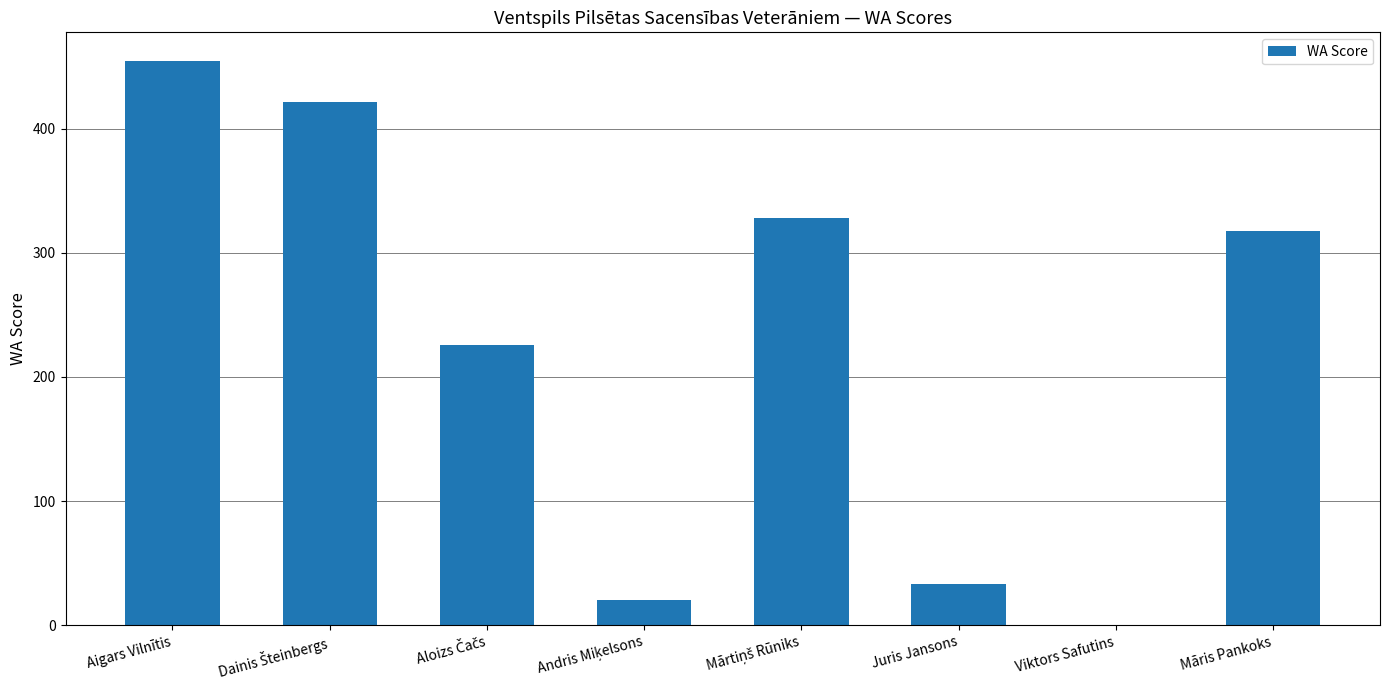

How many categories are shown in the chart?

8